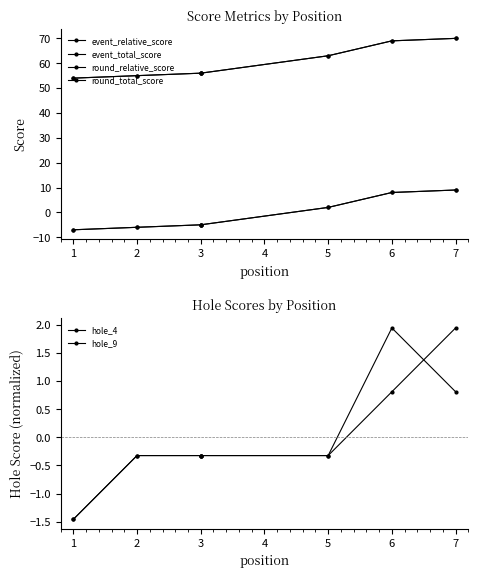

At how many categories does at least one series exceed 21?

7